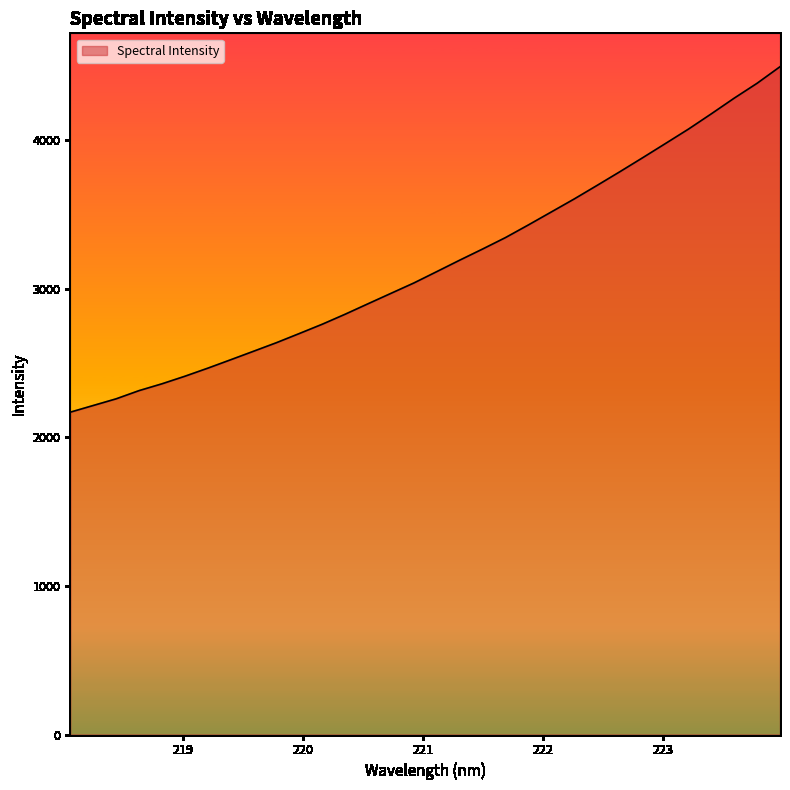

What is the minimum value shown in the chart?

2169.1